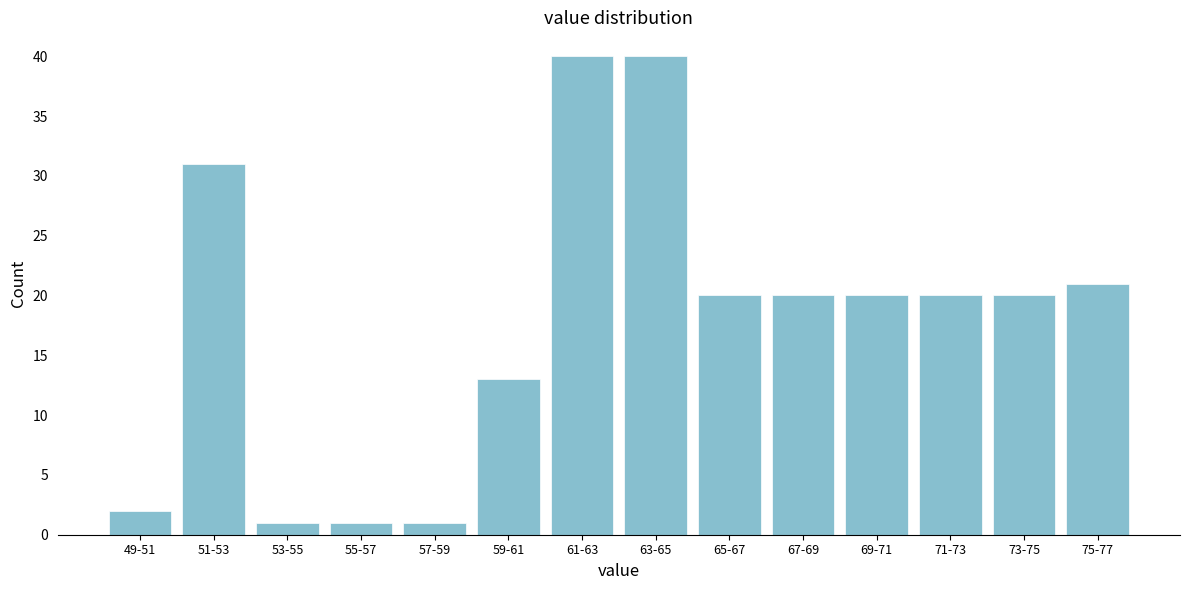

Reading right to left, transcribe all the data shown in this chart.

21	20	20	20	20	20	40	40	13	1	1	1	31	2